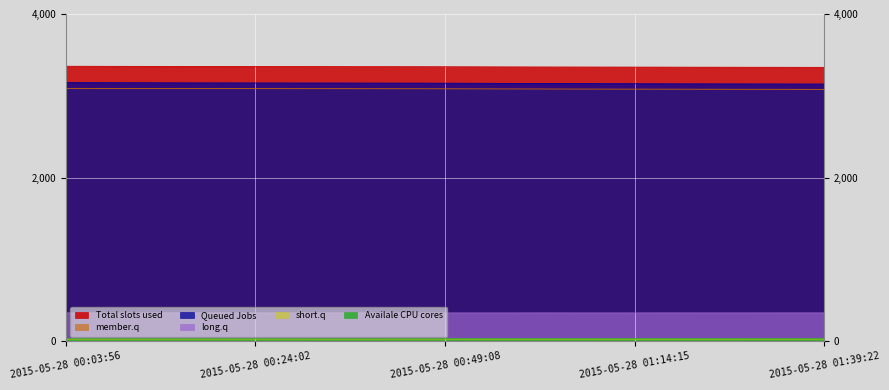

What is the difference between the second highest and minimum values in the JD series?

12.8